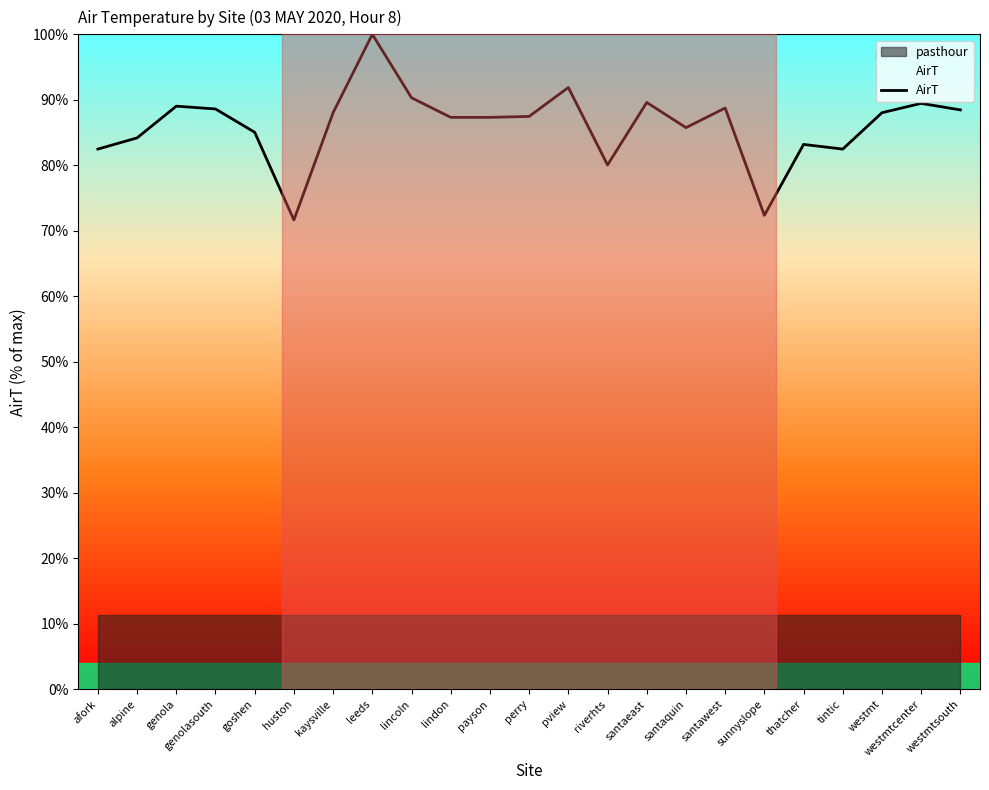

List the labels in order of value, largest first.

leeds, pview, lincoln, santaeast, westmtcenter, genola, santawest, genolasouth, westmtsouth, kaysville, westmt, perry, lindon, payson, santaquin, goshen, alpine, thatcher, afork, tintic, riverhts, sunnyslope, huston